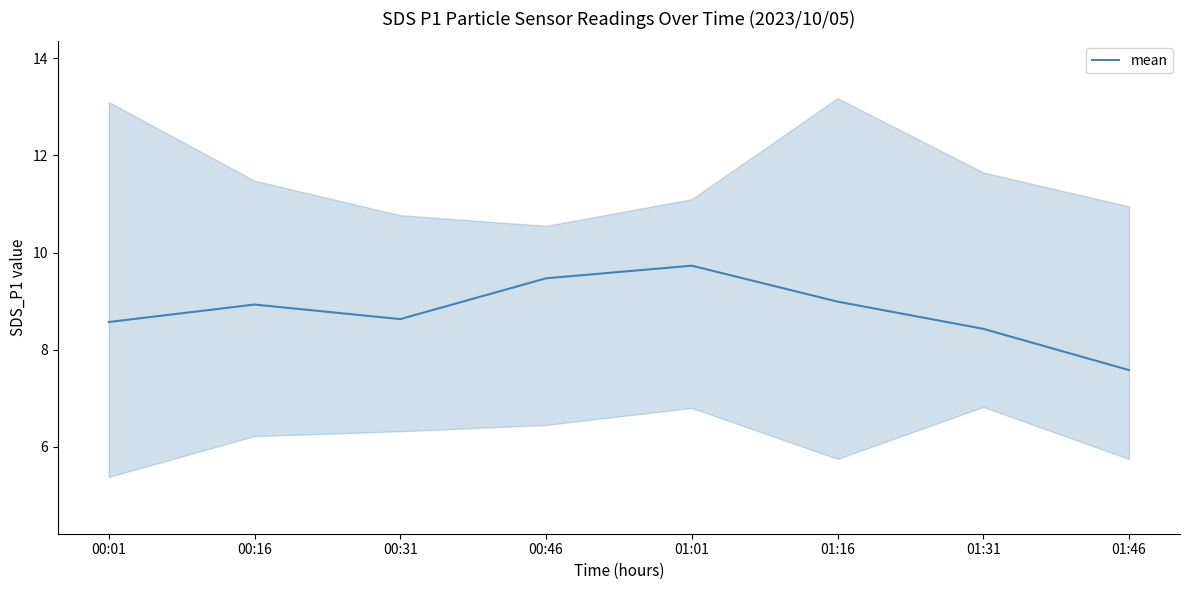

How many interior local peaks (higher than both neighbors) does the data have?

2